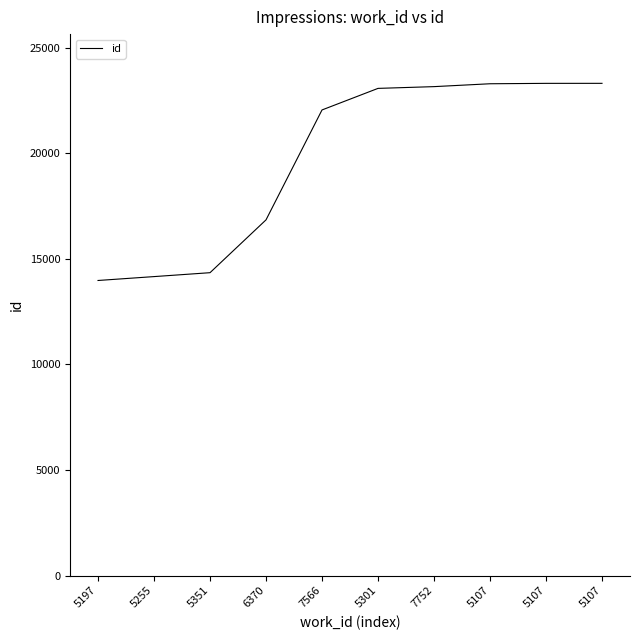

Which category has the highest value across all series?

5107